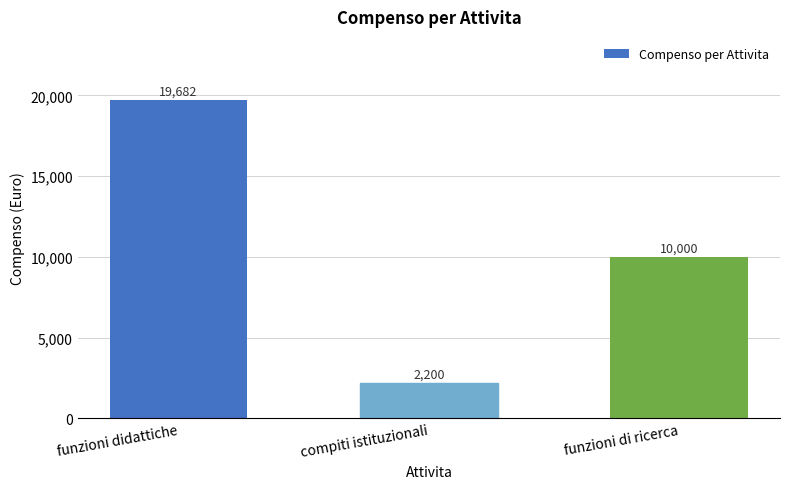

Which label corresponds to the smallest value in the chart?

compiti istituzionali